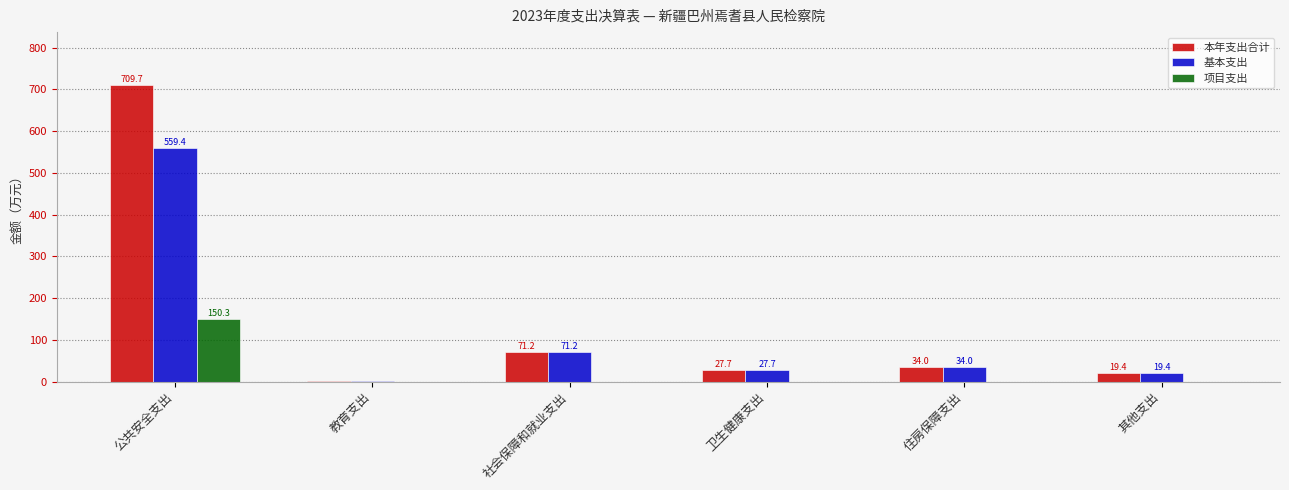

Which series changed the most between 公共安全支出 and 其他支出?

本年支出合计